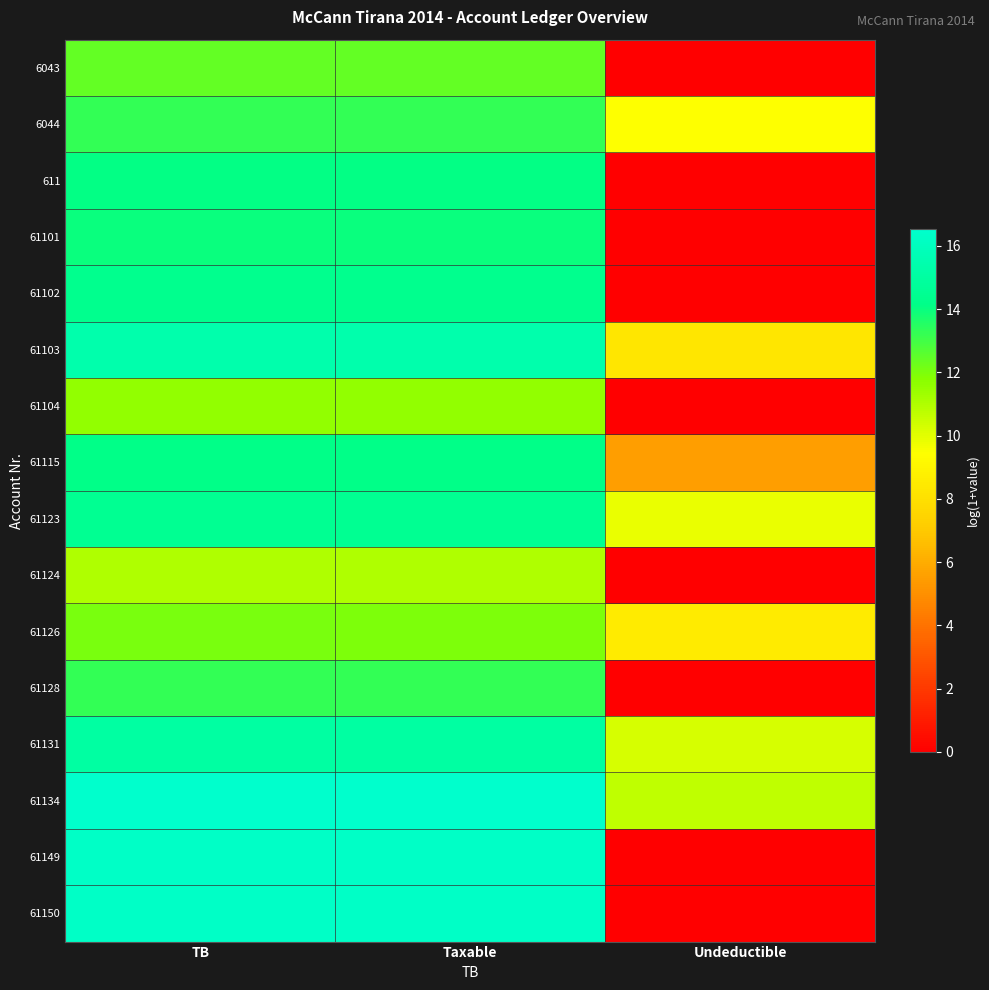

What is the greatest value displayed?

16.5